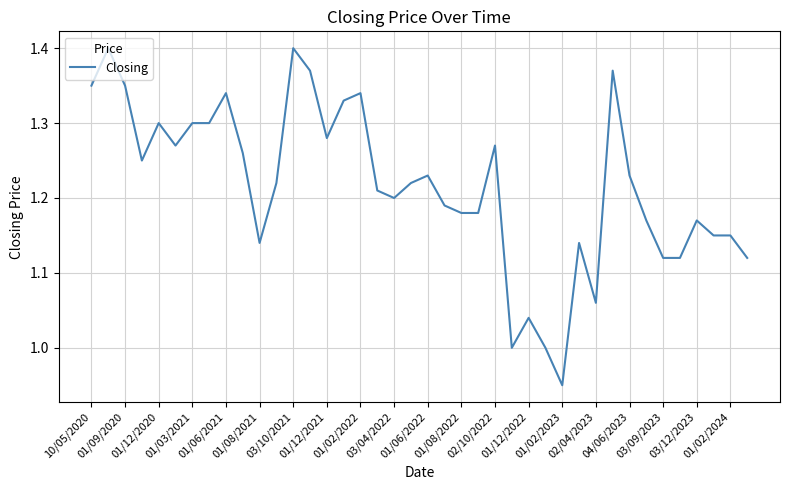

Is this an area chart (filled region under the line)?

No